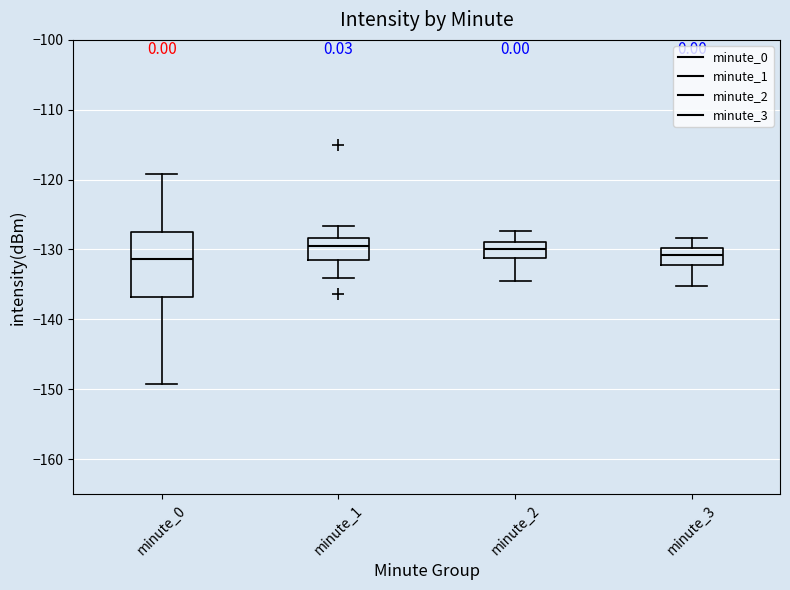

Reading left to right, read every box against the y-axis: the position of its median line, the range the box covers, and the ends of its whiskers. The values are not printed on the chart, so give them approximately, as read against the axis.

minute_0: median -131, box -137 to -127, whiskers -149 to -119
minute_1: median -129, box -132 to -128, whiskers -134 to -127
minute_2: median -130, box -131 to -129, whiskers -134 to -127
minute_3: median -131, box -132 to -130, whiskers -135 to -128